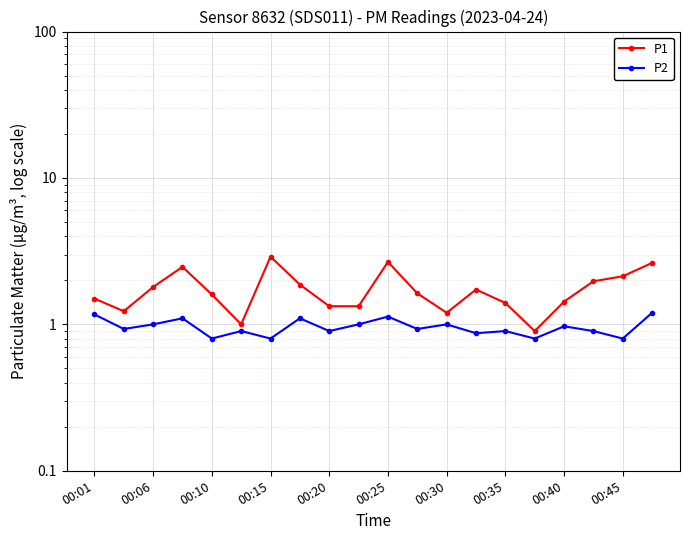

What position from the left is 00:06?

2